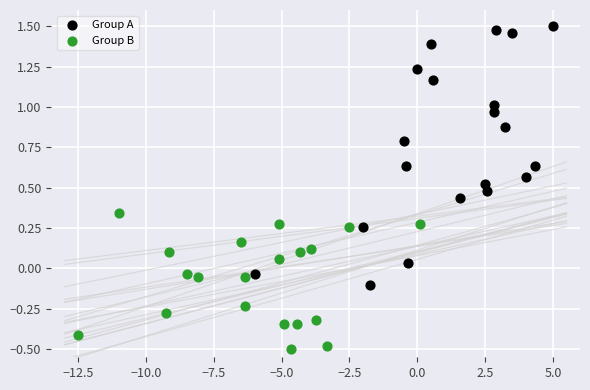

Which series reaches the minimum Y coordinate?

Group B